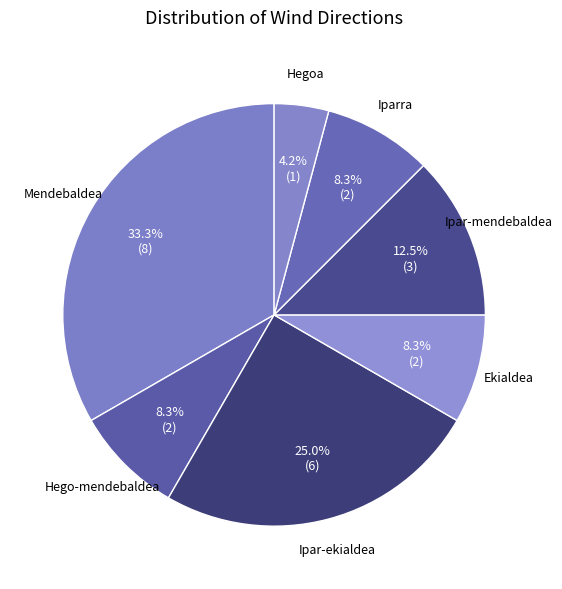

To the nearest percent, what is the average slice percentage?

14%